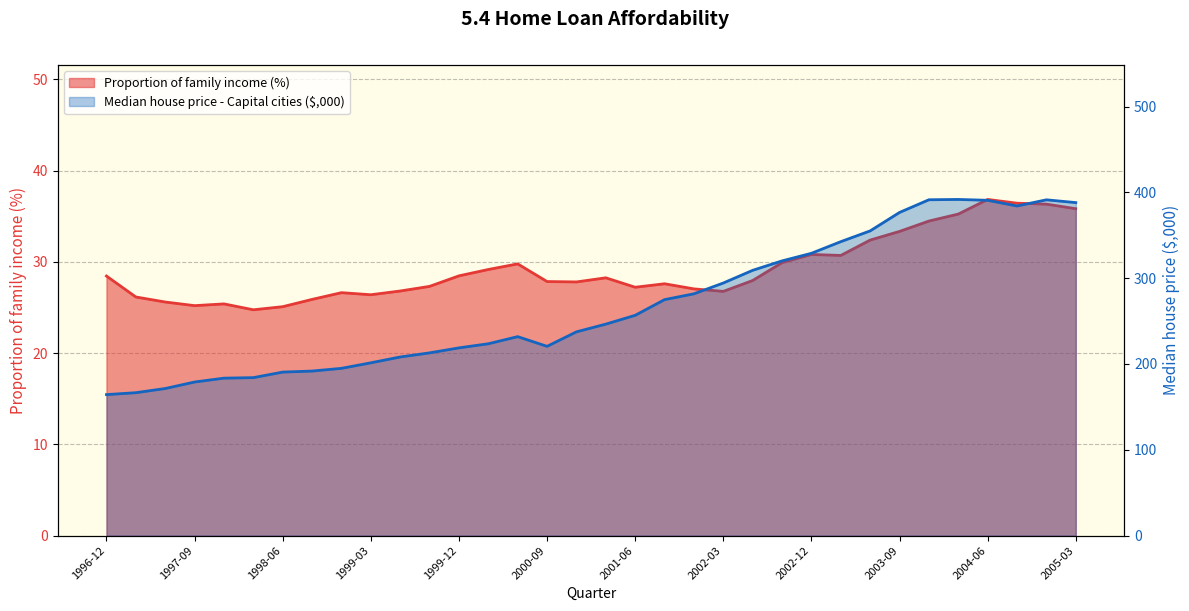

The value of Proportion of family income (%) at 2000-06 is 9.4. True or false?

False